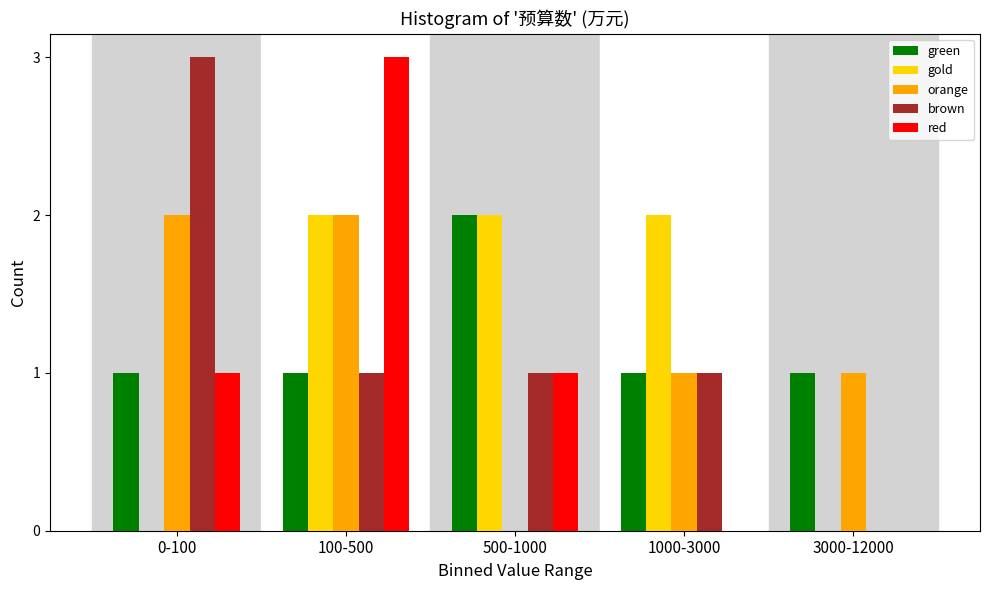

Reading left to right, what are all the values shown in this chart?

green: 0-100=1	100-500=1	500-1000=2	1000-3000=1	3000-12000=1
gold: 0-100=0	100-500=2	500-1000=2	1000-3000=2	3000-12000=0
orange: 0-100=2	100-500=2	500-1000=0	1000-3000=1	3000-12000=1
brown: 0-100=3	100-500=1	500-1000=1	1000-3000=1	3000-12000=0
red: 0-100=1	100-500=3	500-1000=1	1000-3000=0	3000-12000=0